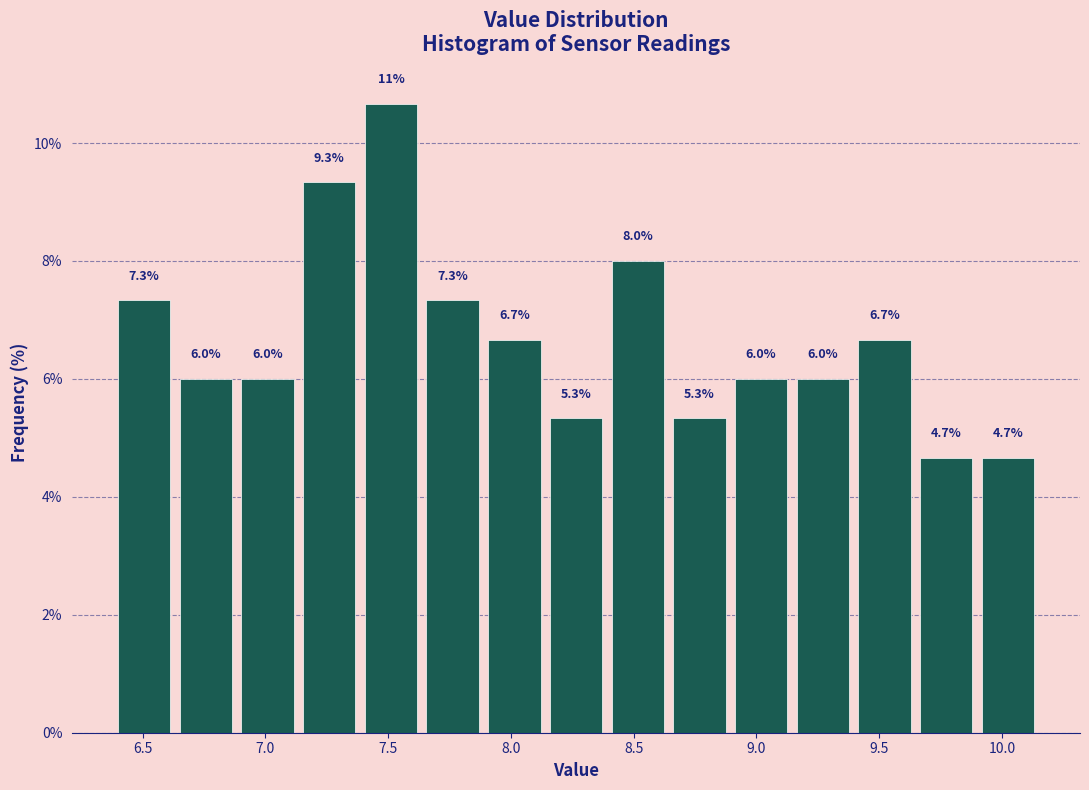

Over which range of the x-axis is the bar tallest?

7.40 to 7.65